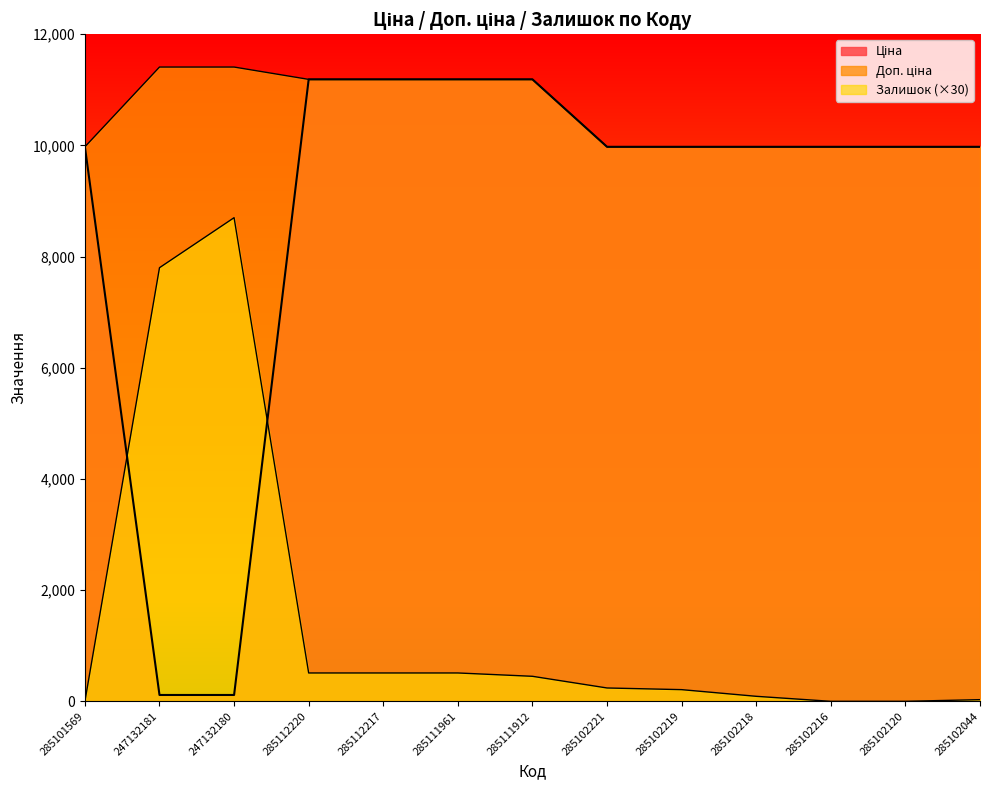

In Залишок, how many points are higher than both neighbors (excluding endpoints)?

1